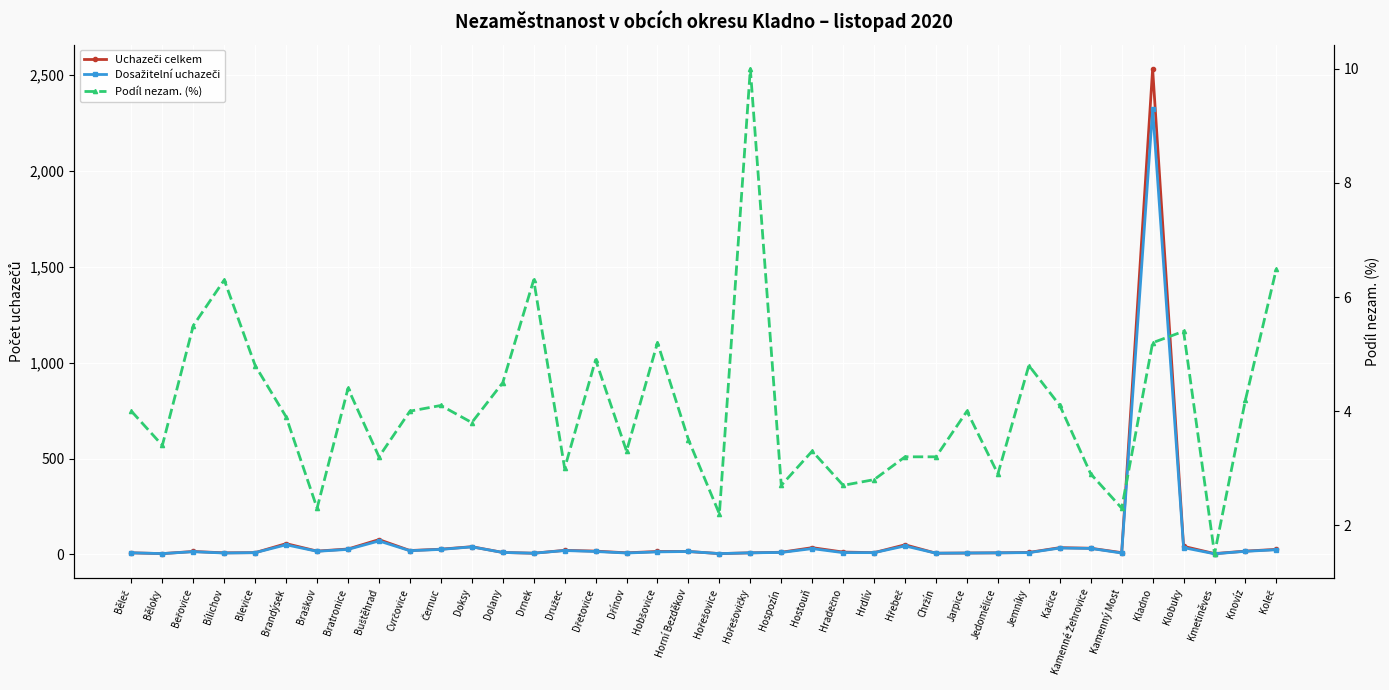

What is the label of the 27th point from the right?

Doksy